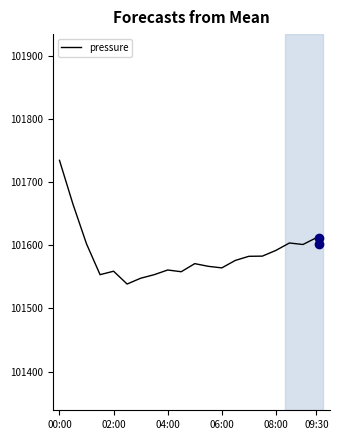

What is the difference between the maximum and minimum values?

195.9